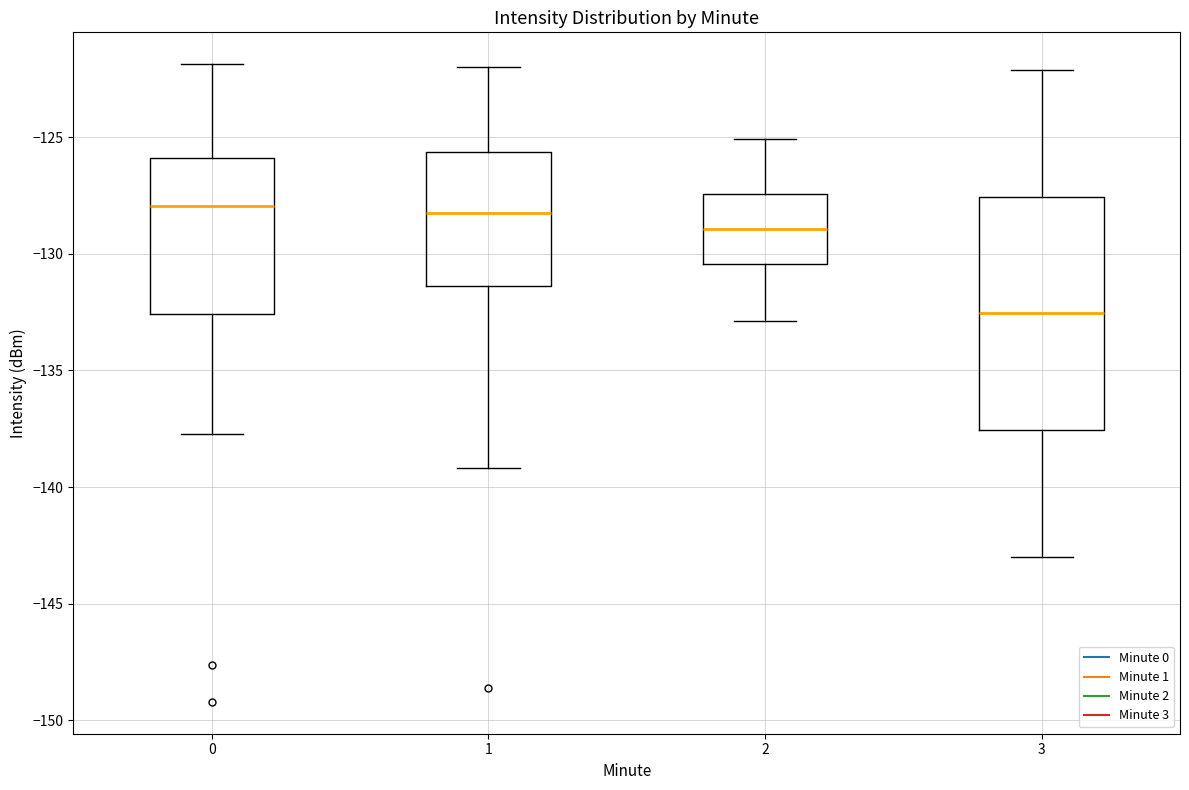

Reading left to right, transcribe this box plot: for each box, give where its median line is, the range the box spans, and where its two whiskers end, as read against the y-axis. The values are not printed on the chart, so give them approximately, as read against the axis.

0: median -128.0, box -132.5 to -126.0, whiskers -137.5 to -122.0
1: median -128.0, box -131.5 to -125.5, whiskers -139.0 to -122.0
2: median -129.0, box -130.5 to -127.5, whiskers -133.0 to -125.0
3: median -132.5, box -137.5 to -127.5, whiskers -143.0 to -122.0